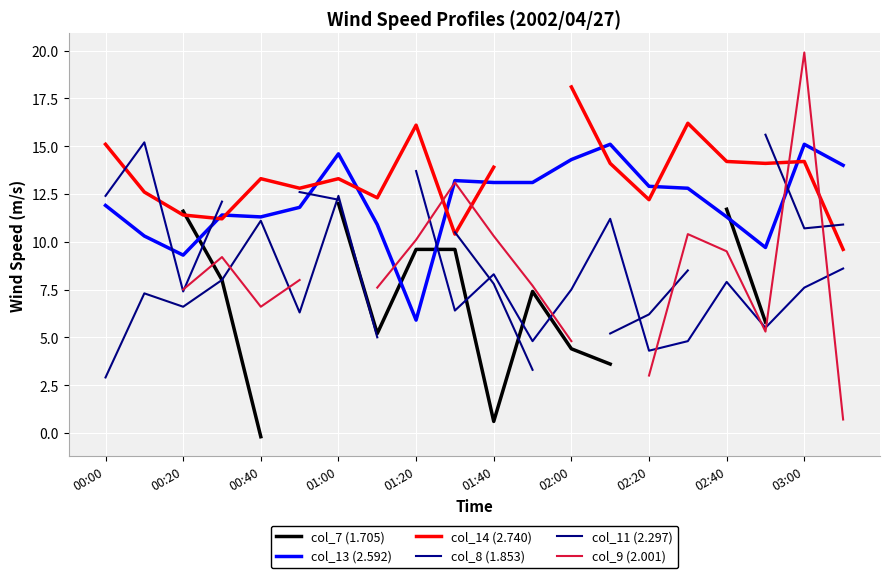

Which category has the lowest value in the col_13 (2.592) series?

01:20